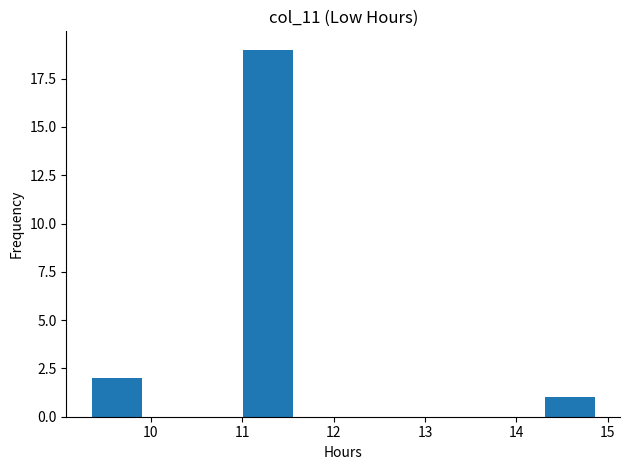

How tall is the bar that spans 14.3 to 14.9 on the x-axis? Neither the bar edges nor the heights are printed on the chart, so give them approximately, as read against the axes.

1